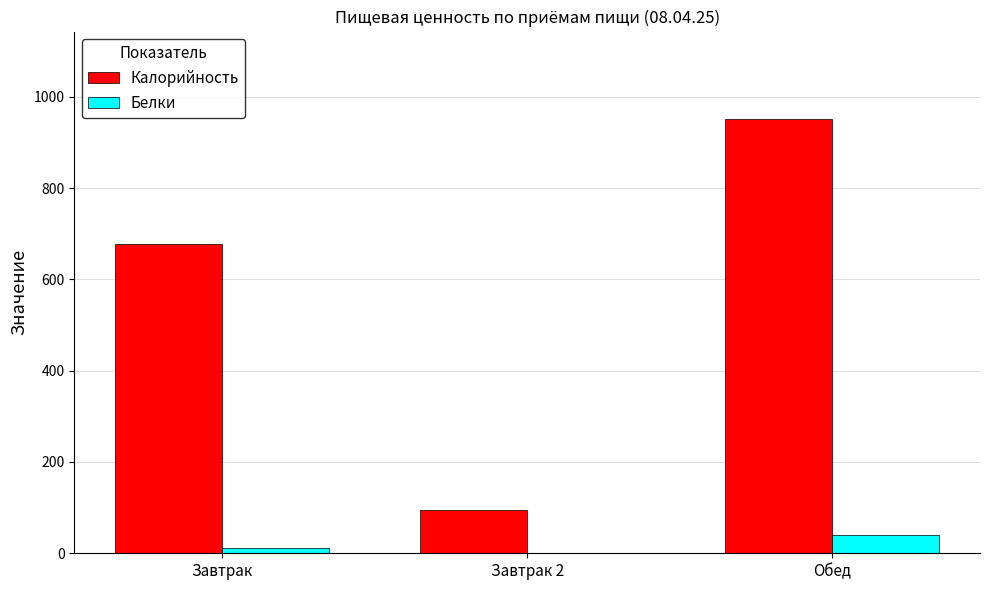

Where is Белки nearest to the value 20?

Завтрак